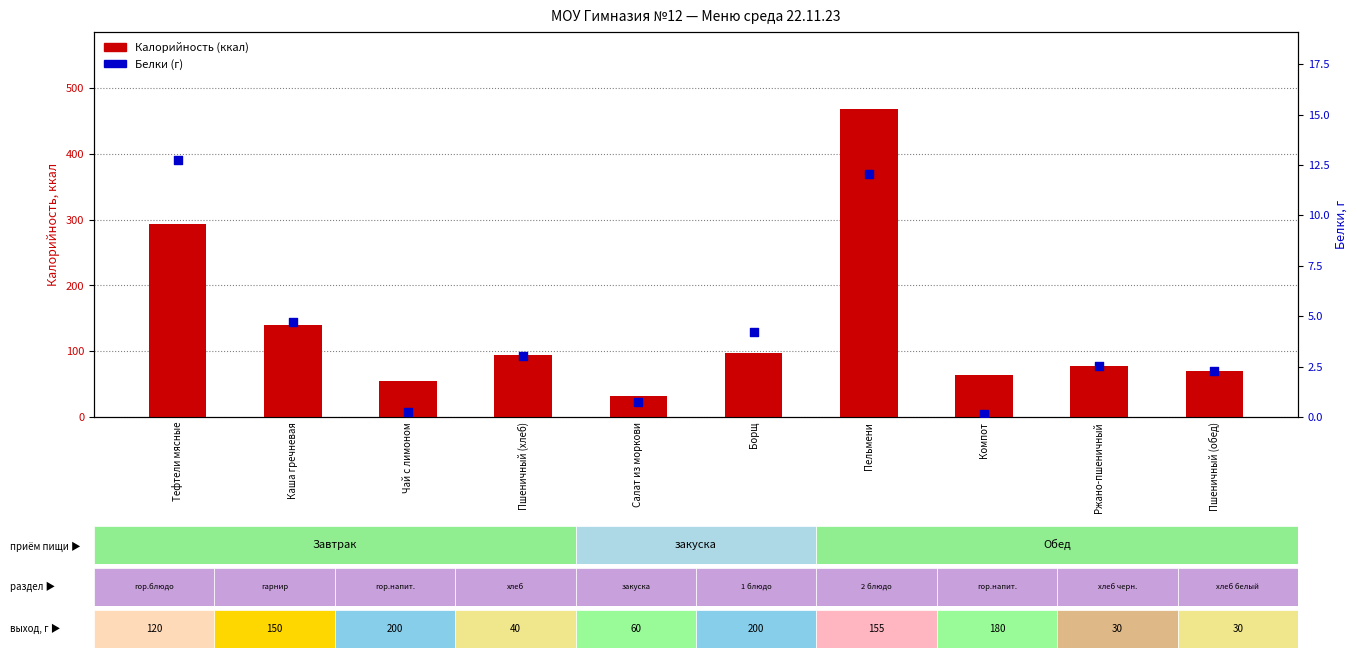

At which category is the sum across all series the highest?

Пельмени